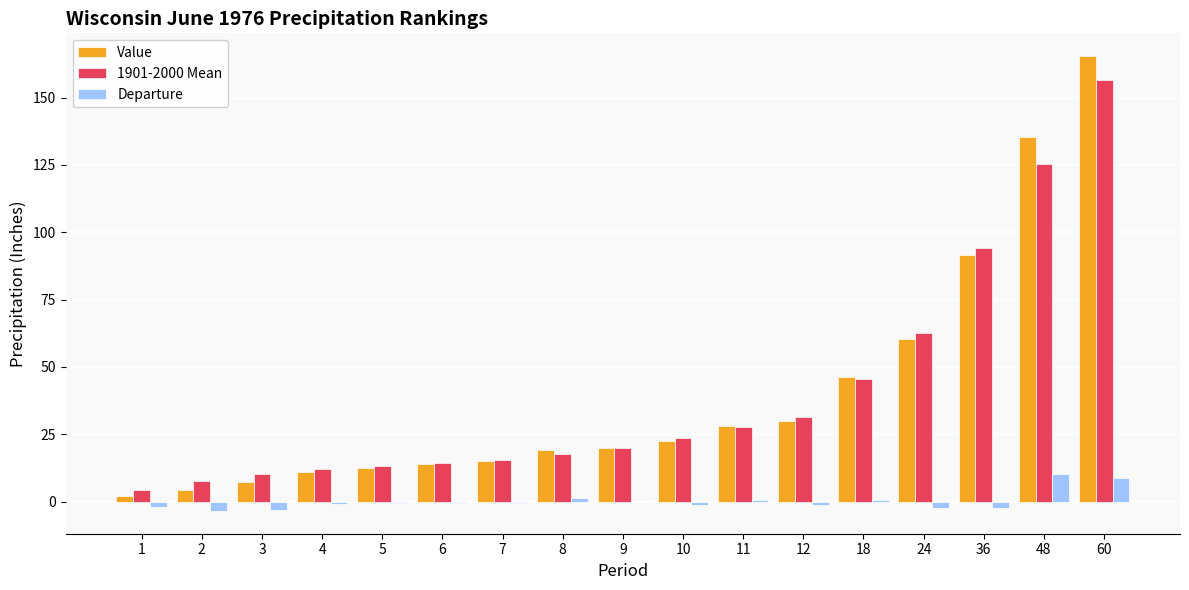

At which category does the chart reach its peak across all series?

60